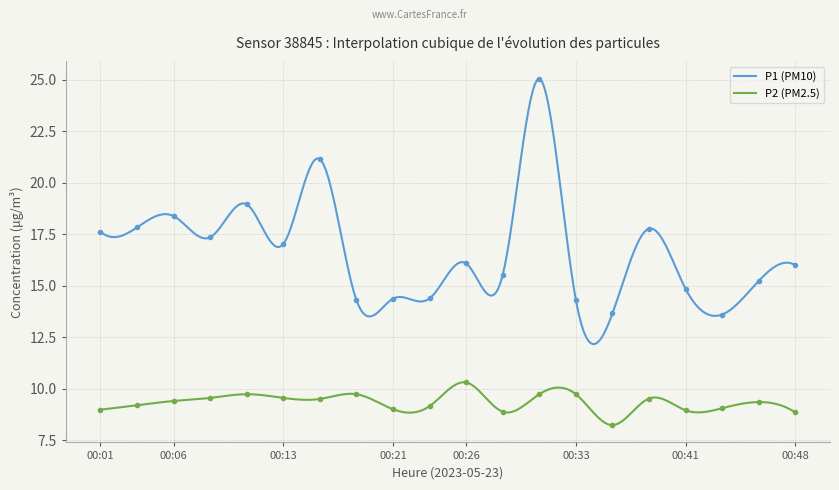

What is the difference between the maximum and minimum values in the P2 series?

2.1